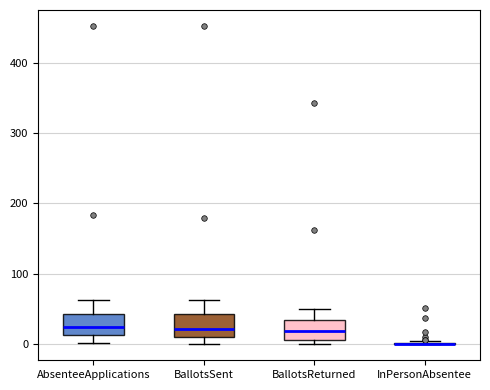

Where does the lower whisker of the box for AbsenteeApplications end on the y-axis? The values are not printed on the chart, so give them approximately, as read against the axis.

0